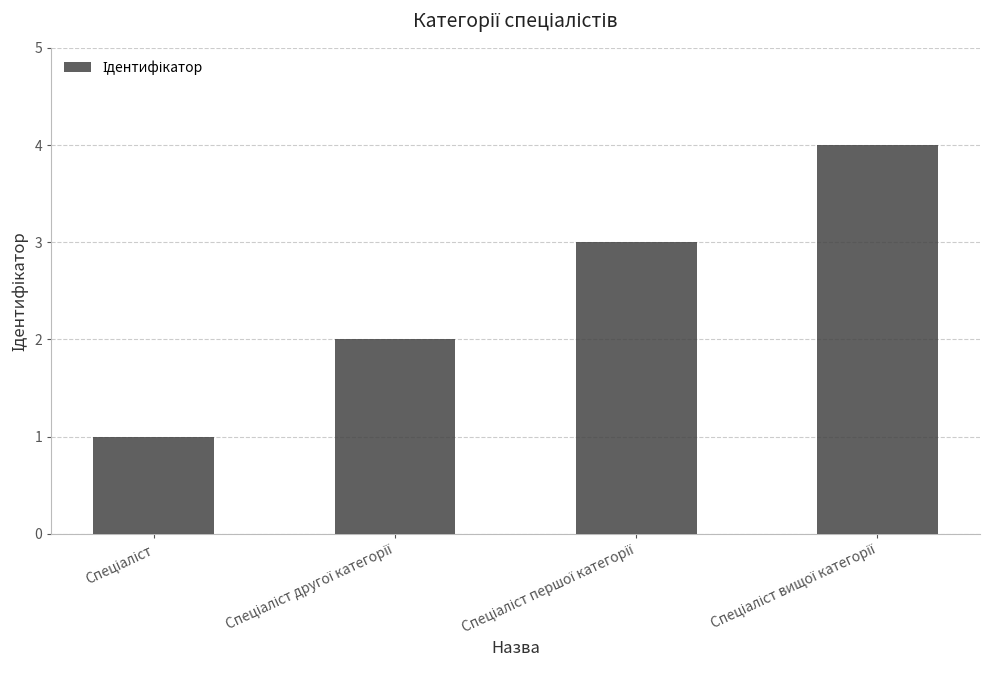

Reading left to right, list all the values displayed in this chart.

1	2	3	4